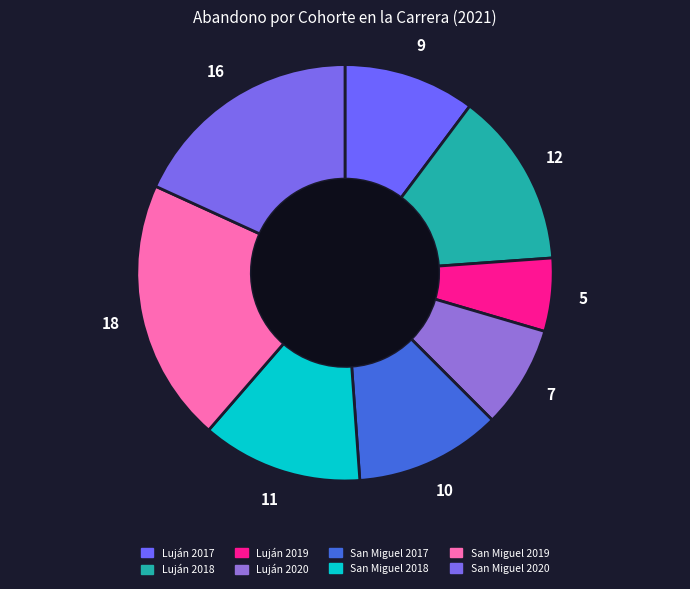

What percentage is the San Miguel 2019 slice, to the nearest percent?

20%